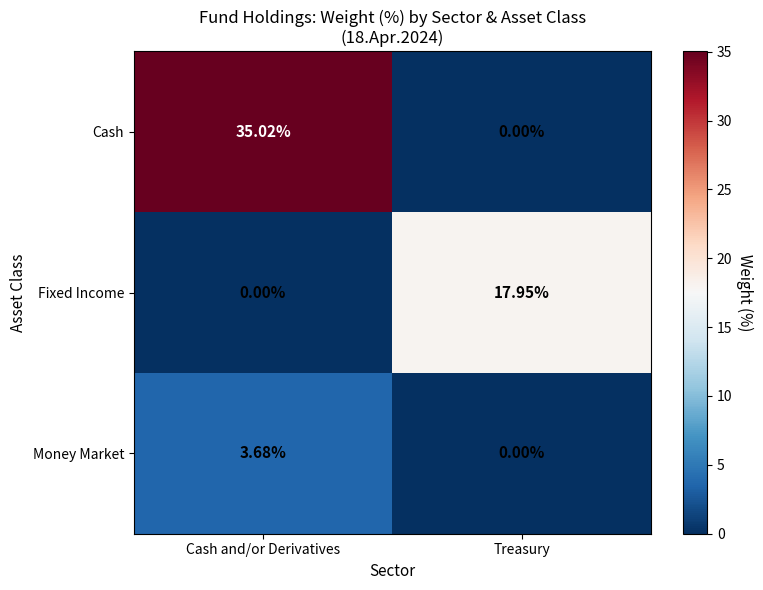

At which category is the sum across all series the highest?

Cash and/or Derivatives